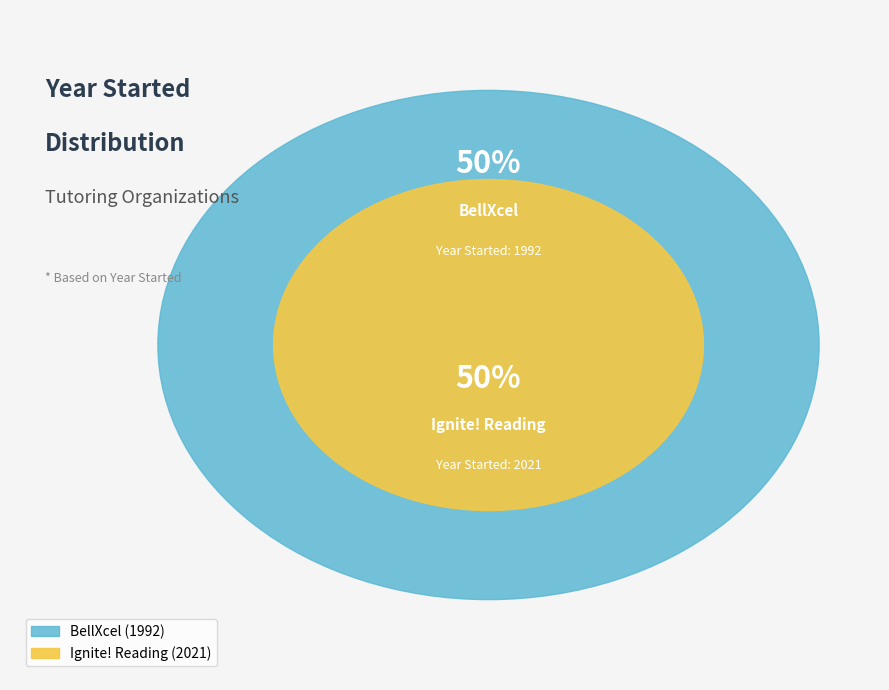

Count the number of slices in the pie.

2